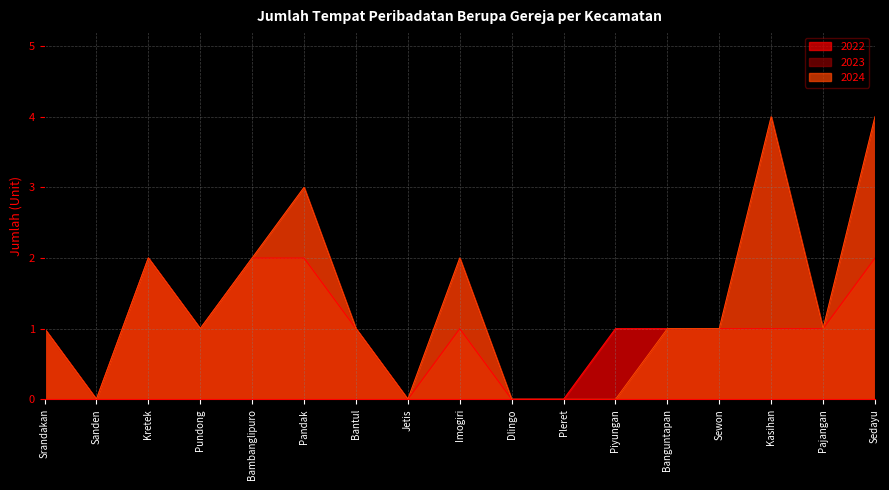

What is the greatest value displayed?

4